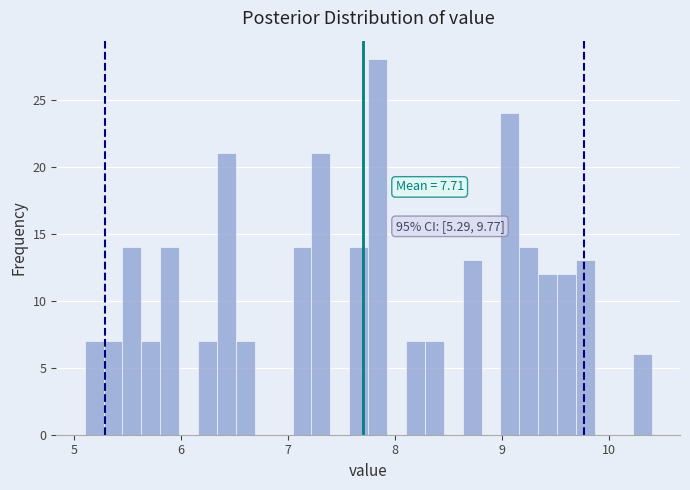

Around what value on the x-axis is the tallest bar? Give the approximate position of its centre, as read against the axis.

7.8